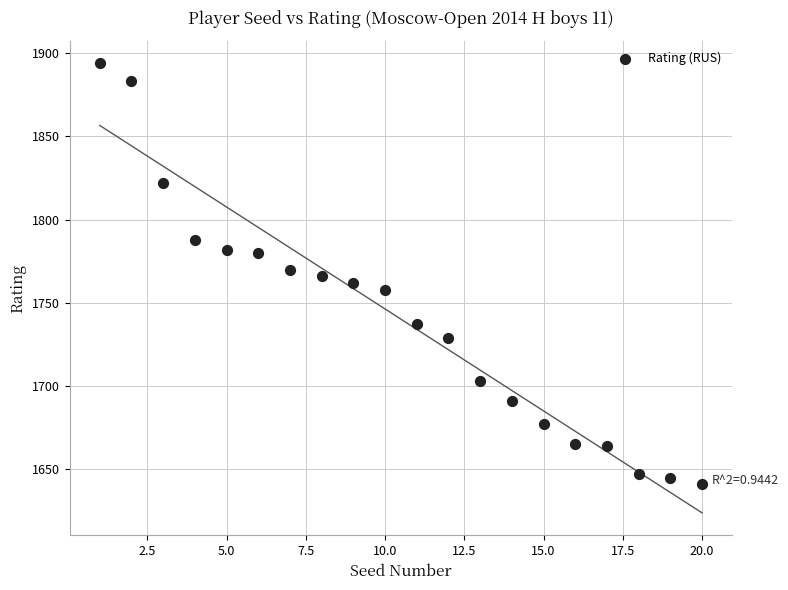

What is the range of X values (max minus min)?

19